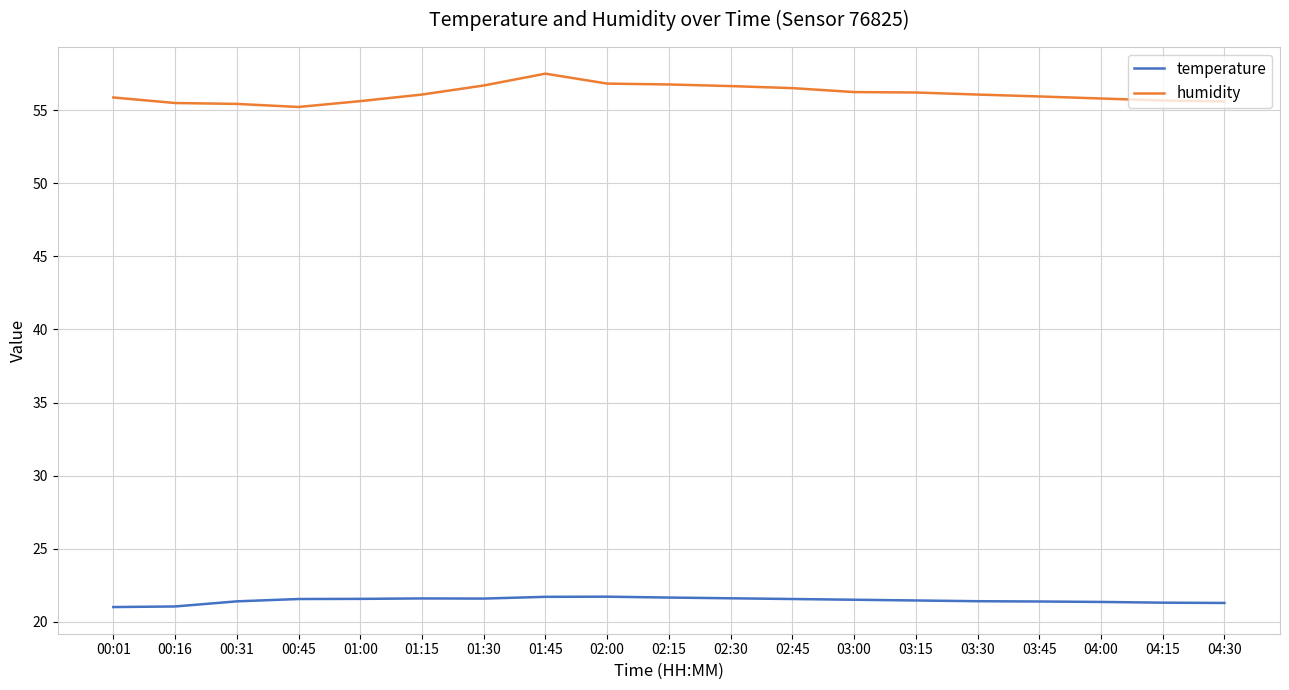

At which category is the sum across all series the highest?

01:45